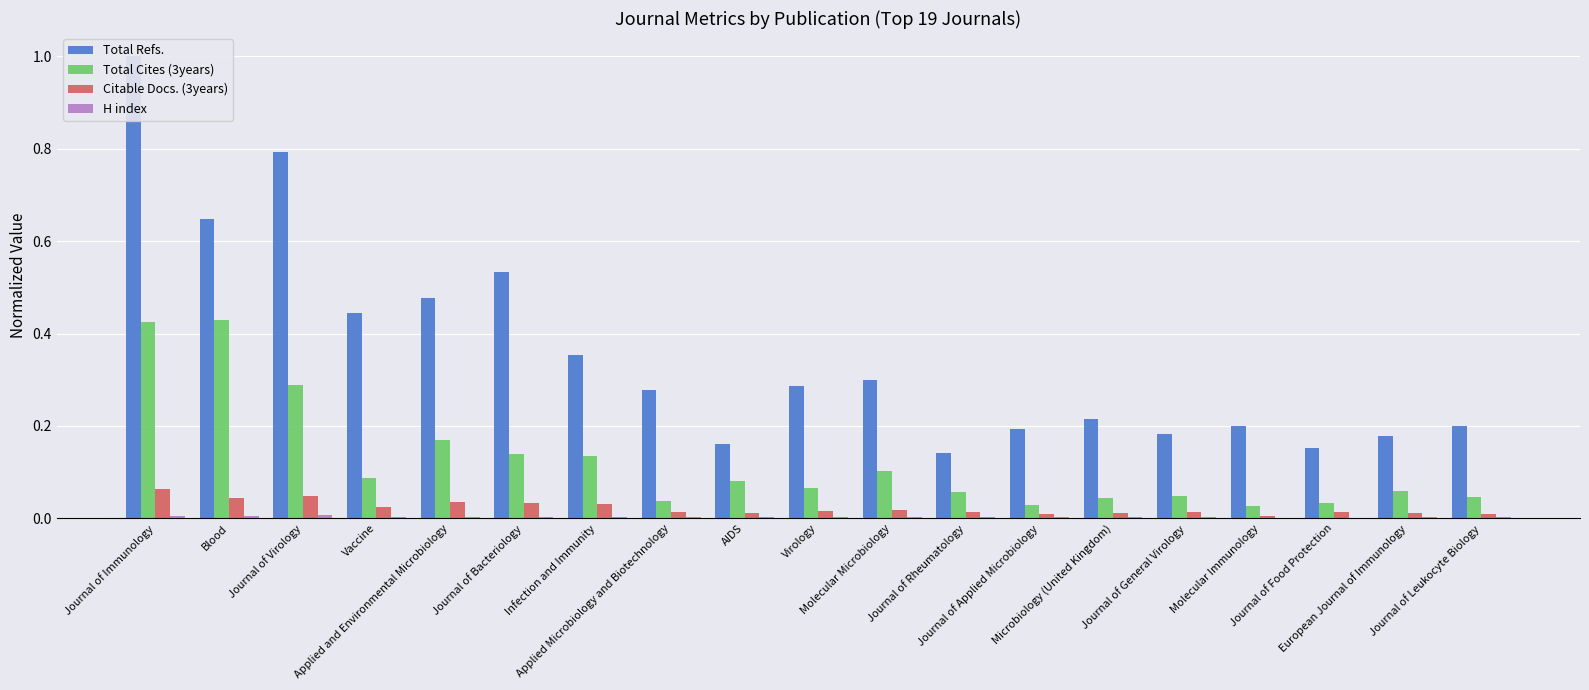

Reading left to right, list all the values displayed in this chart.

Total Refs.: Journal of Immunology=1.0	Blood=0.6	Journal of Virology=0.8	Vaccine=0.4	Applied and Environmental Microbiology=0.5	Journal of Bacteriology=0.5	Infection and Immunity=0.4	Applied Microbiology and Biotechnology=0.3	AIDS=0.2	Virology=0.3	Molecular Microbiology=0.3	Journal of Rheumatology=0.1	Journal of Applied Microbiology=0.2	Microbiology (United Kingdom)=0.2	Journal of General Virology=0.2	Molecular Immunology=0.2	Journal of Food Protection=0.2	European Journal of Immunology=0.2	Journal of Leukocyte Biology=0.2
Total Cites (3years): Journal of Immunology=0.4	Blood=0.4	Journal of Virology=0.3	Vaccine=0.1	Applied and Environmental Microbiology=0.2	Journal of Bacteriology=0.1	Infection and Immunity=0.1	Applied Microbiology and Biotechnology=0.0	AIDS=0.1	Virology=0.1	Molecular Microbiology=0.1	Journal of Rheumatology=0.1	Journal of Applied Microbiology=0.0	Microbiology (United Kingdom)=0.0	Journal of General Virology=0.0	Molecular Immunology=0.0	Journal of Food Protection=0.0	European Journal of Immunology=0.1	Journal of Leukocyte Biology=0.0
Citable Docs. (3years): Journal of Immunology=0.1	Blood=0.0	Journal of Virology=0.0	Vaccine=0.0	Applied and Environmental Microbiology=0.0	Journal of Bacteriology=0.0	Infection and Immunity=0.0	Applied Microbiology and Biotechnology=0.0	AIDS=0.0	Virology=0.0	Molecular Microbiology=0.0	Journal of Rheumatology=0.0	Journal of Applied Microbiology=0.0	Microbiology (United Kingdom)=0.0	Journal of General Virology=0.0	Molecular Immunology=0.0	Journal of Food Protection=0.0	European Journal of Immunology=0.0	Journal of Leukocyte Biology=0.0
H index: Journal of Immunology=0.0	Blood=0.0	Journal of Virology=0.0	Vaccine=0.0	Applied and Environmental Microbiology=0.0	Journal of Bacteriology=0.0	Infection and Immunity=0.0	Applied Microbiology and Biotechnology=0.0	AIDS=0.0	Virology=0.0	Molecular Microbiology=0.0	Journal of Rheumatology=0.0	Journal of Applied Microbiology=0.0	Microbiology (United Kingdom)=0.0	Journal of General Virology=0.0	Molecular Immunology=0.0	Journal of Food Protection=0.0	European Journal of Immunology=0.0	Journal of Leukocyte Biology=0.0